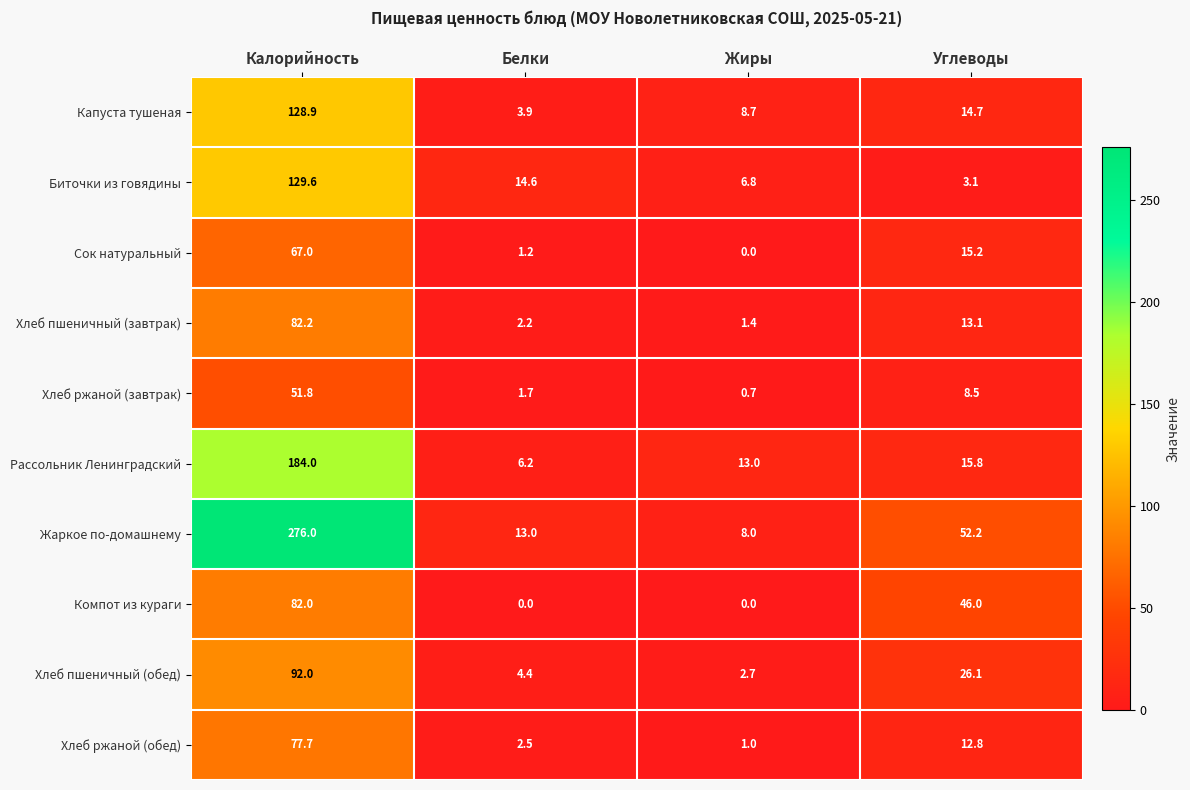

Is the value of Хлеб пшеничный (завтрак) at Углеводы greater than the value of Компот из кураги at Углеводы?

No